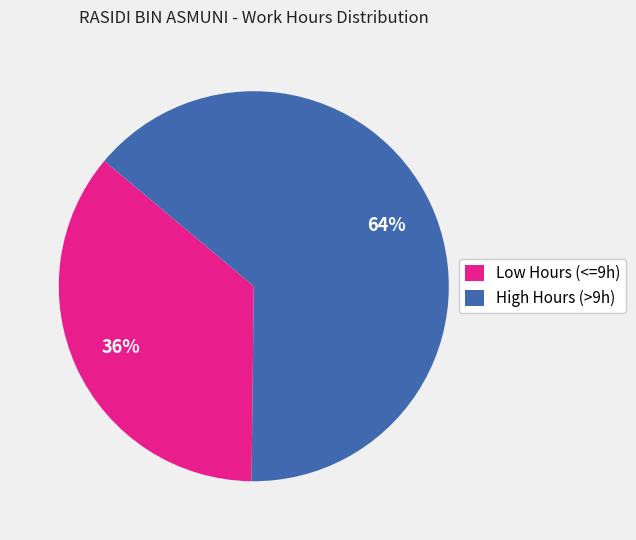

To the nearest percent, what is the difference between the largest and smallest slice percentages?

28%